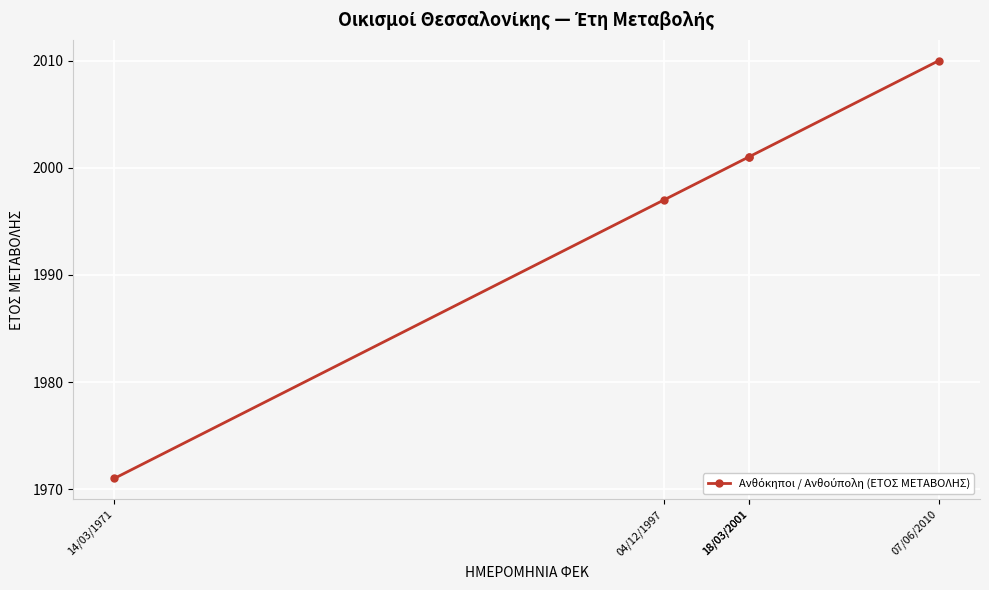

What is the label of the 2nd point from the right?

18/03/2001